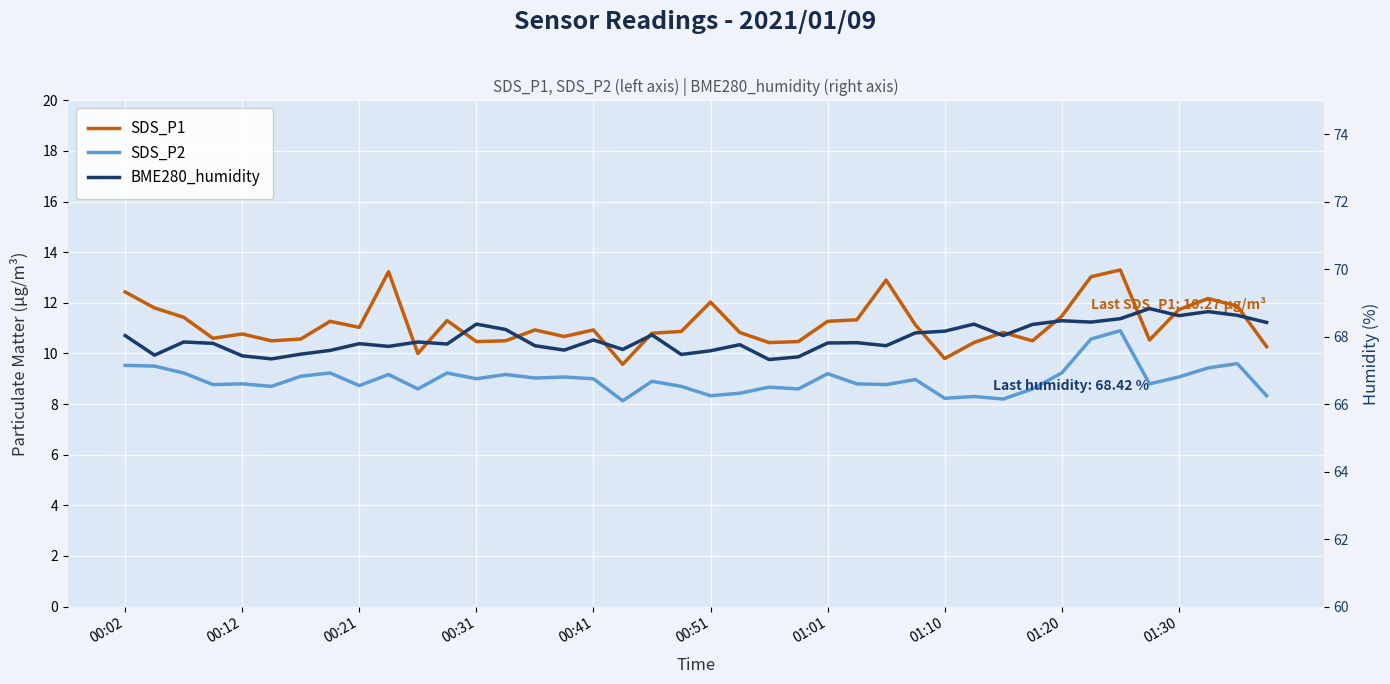

Between 01:01 and 28, which series saw the biggest shift?

SDS_P2